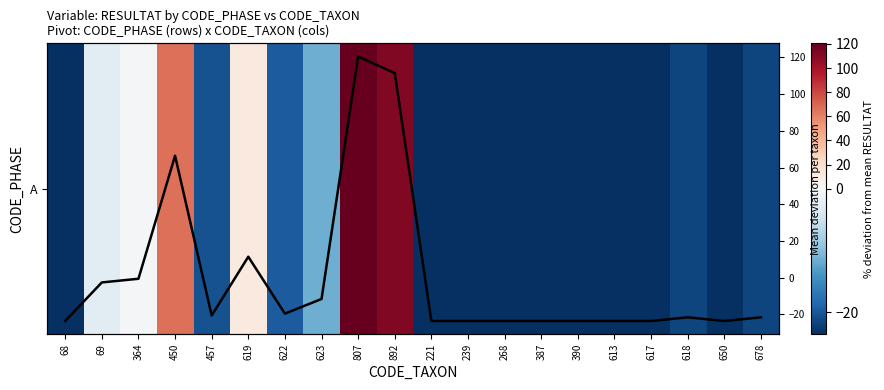

What is the total value across all series at 239?

-47.1